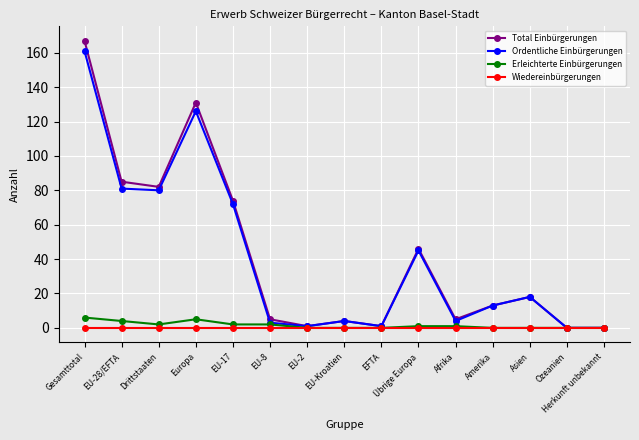

What is the sum of all Erleichterte Einbürgerungen values?

23